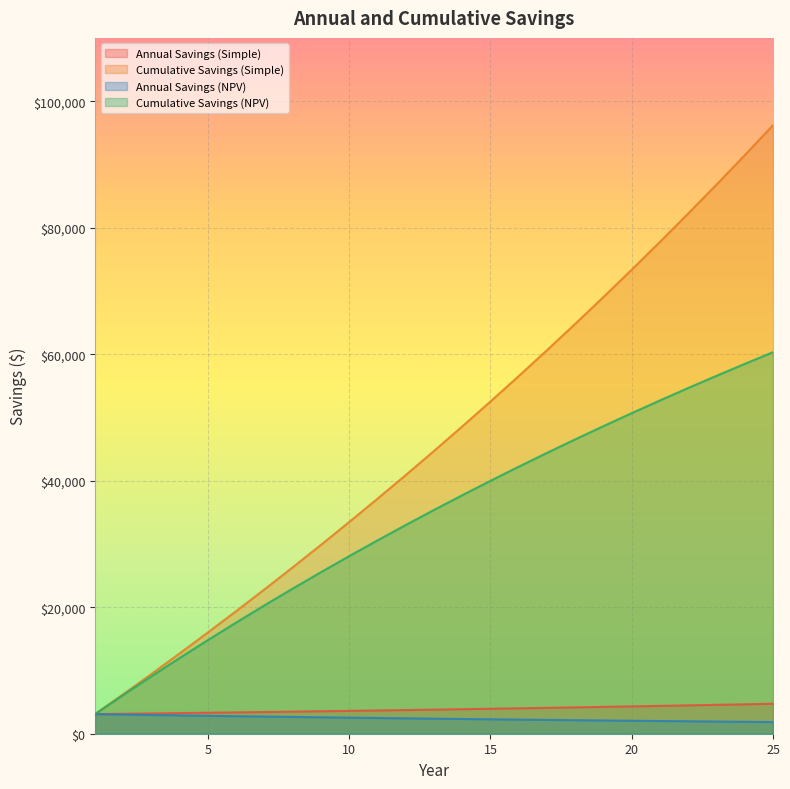

The value of Annual Savings (Simple) at 3 is 3203.2. True or false?

True